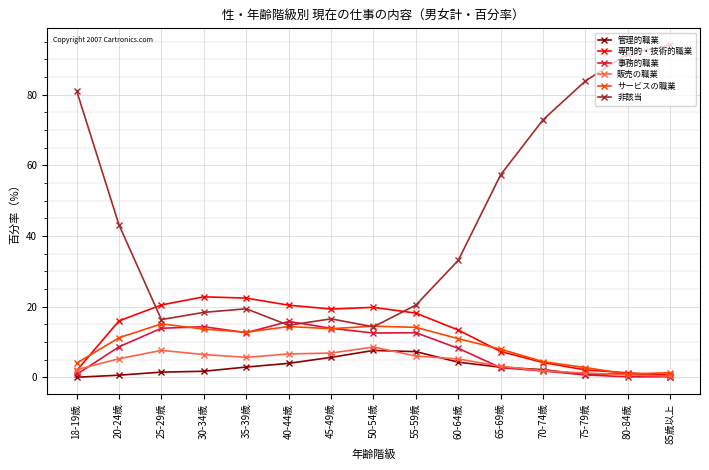

Which series has the largest range (max minus min)?

非該当